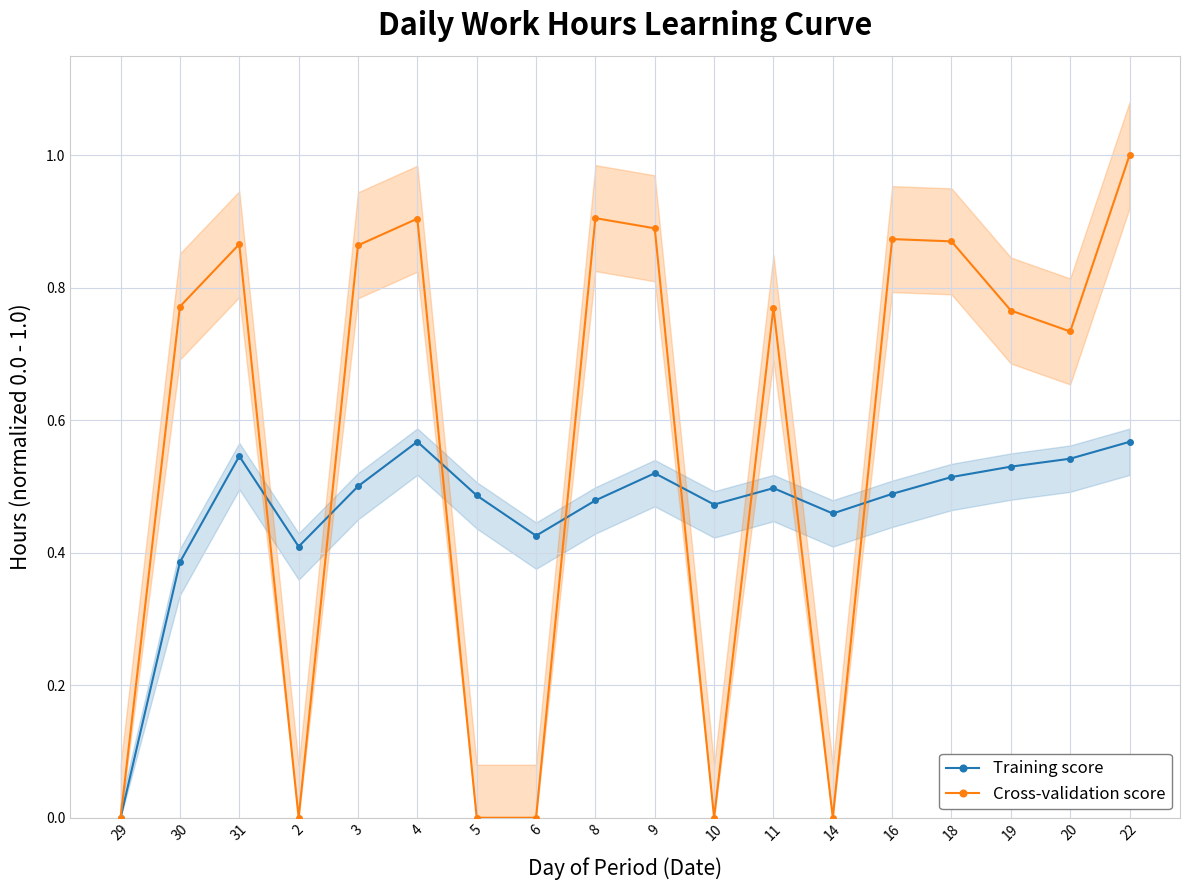

Where is the first local minimum for Cross-validation score?

2